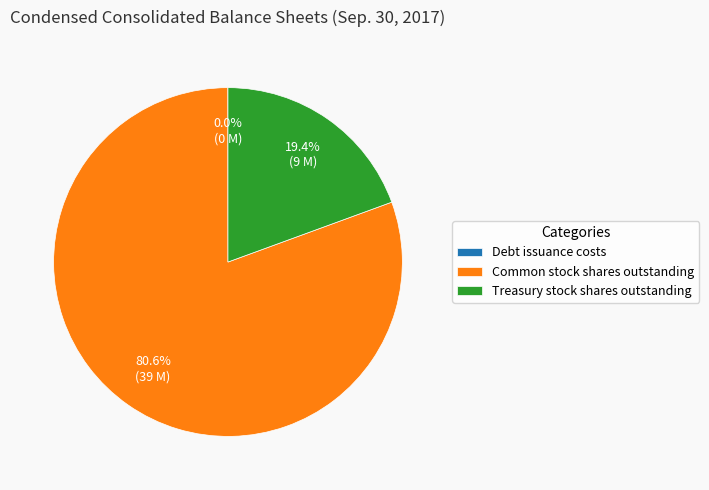

Which category has the biggest portion of the pie?

Common stock shares outstanding